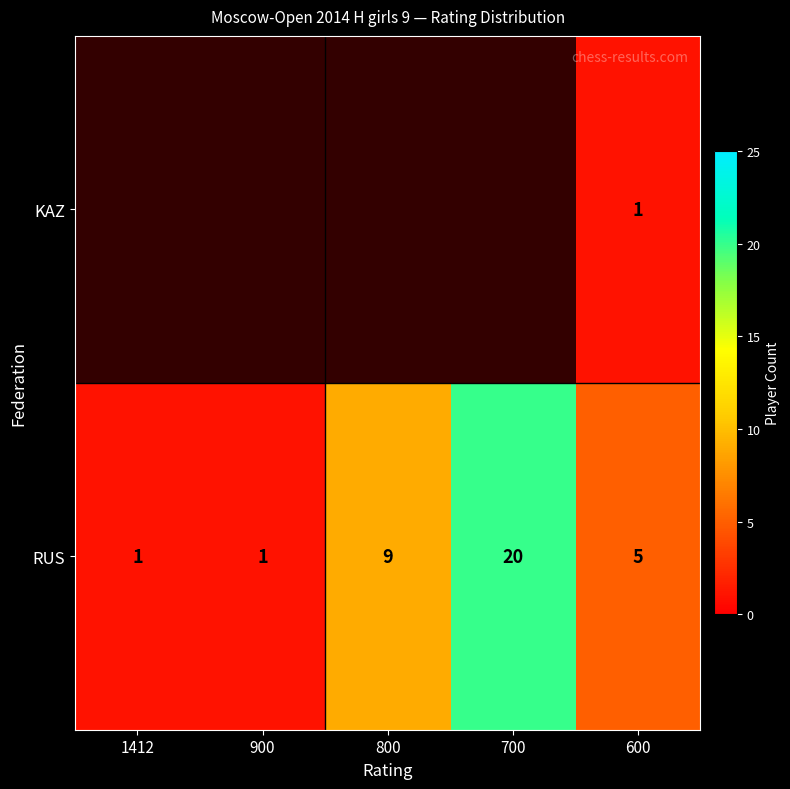

How many distinct data groups are displayed?

2